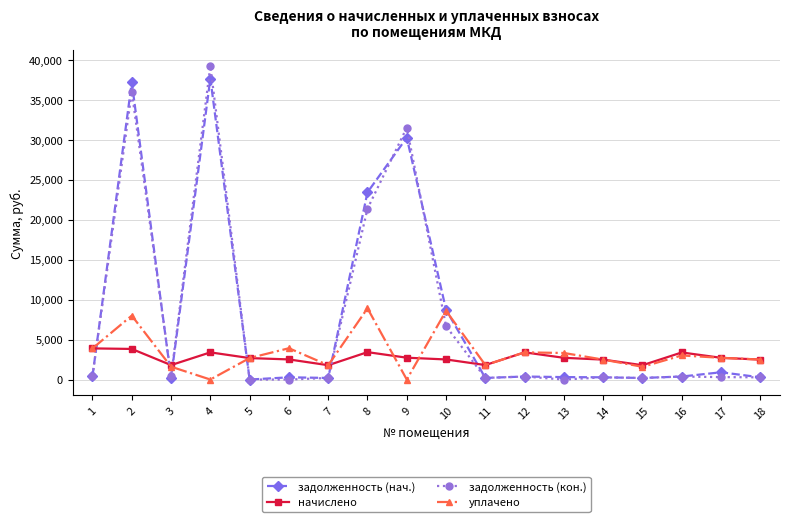

Between which two adjacent categories do уплачено and задолженность (кон.) first intersect?

1 and 2